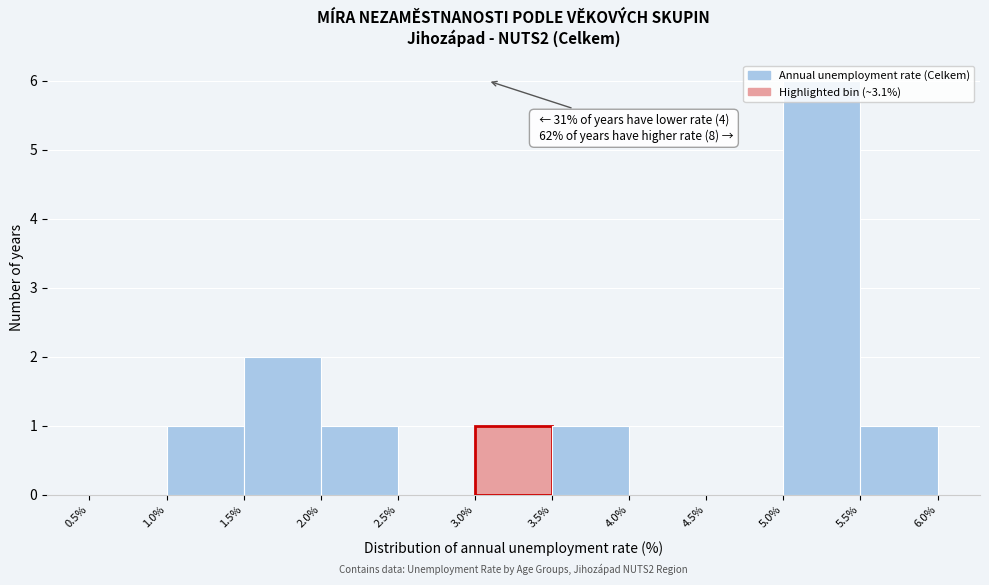

Over which range of the x-axis is the bar tallest?

5.0% to 5.5%